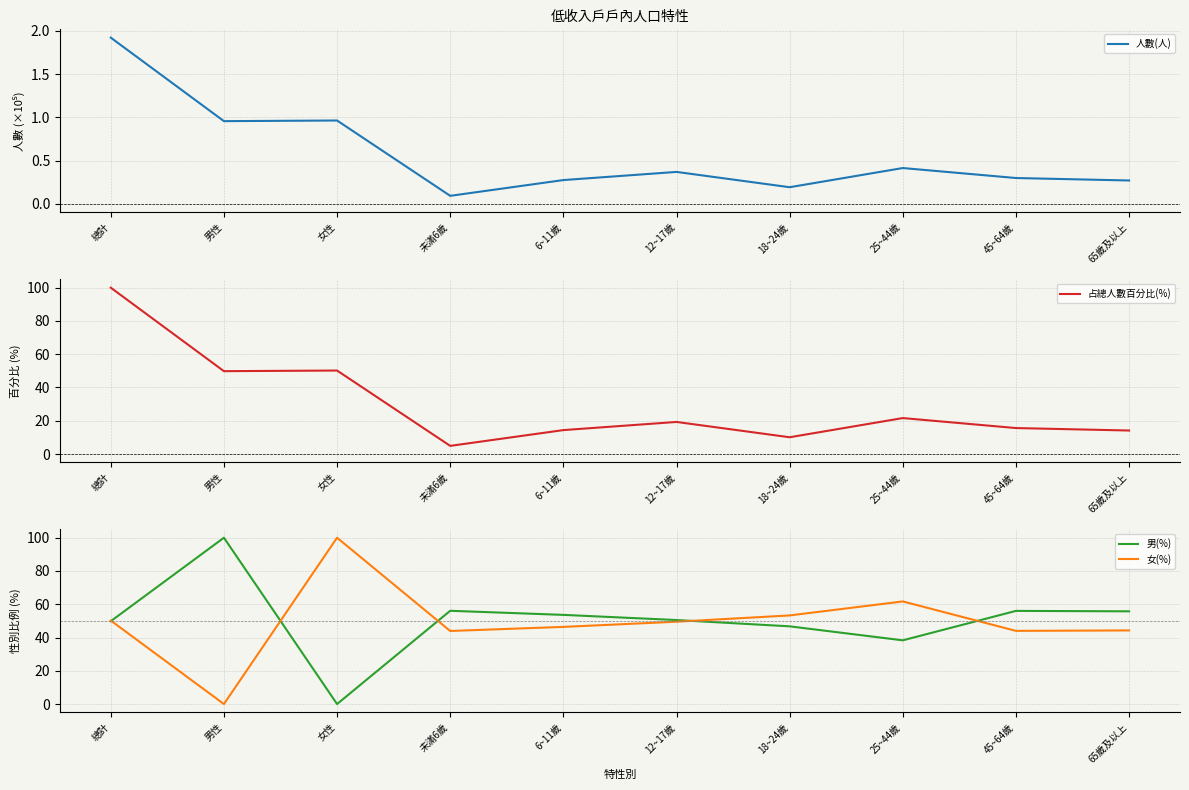

The value of 人數(人) at 男性 is 1.0. True or false?

True